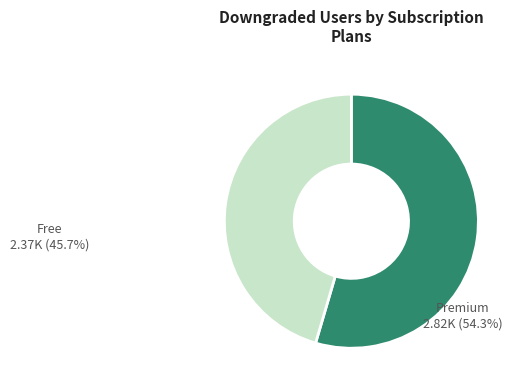

Combined, do Premium 2.82K (54.3%) and Free 2.37K (45.7%) account for over 50%?

Yes